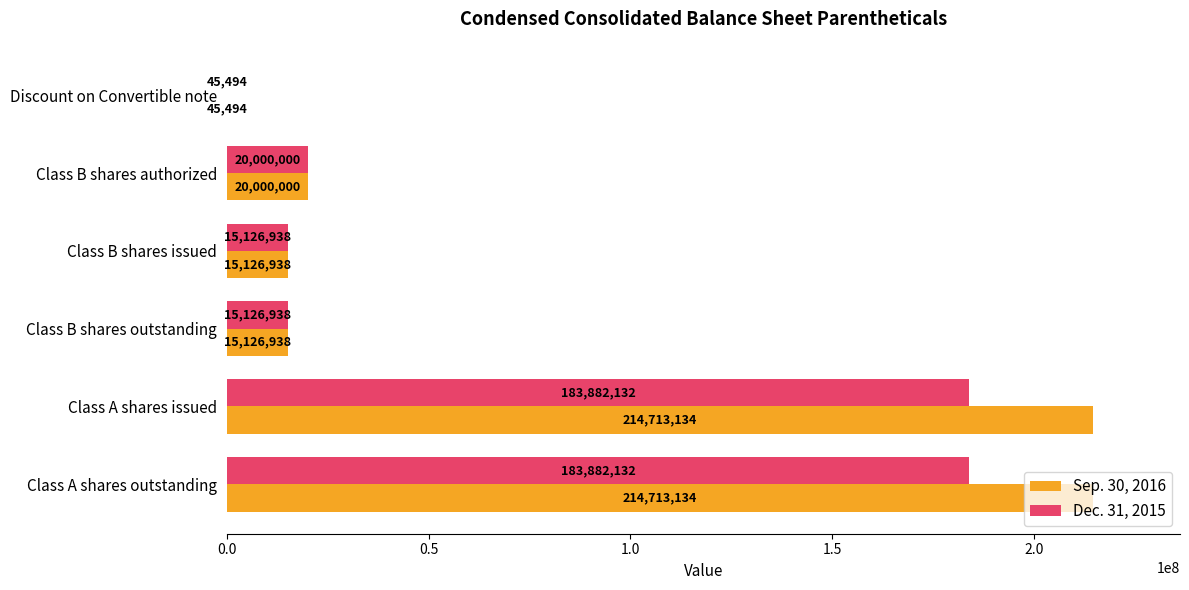

What is the maximum value shown in the chart?

214713134